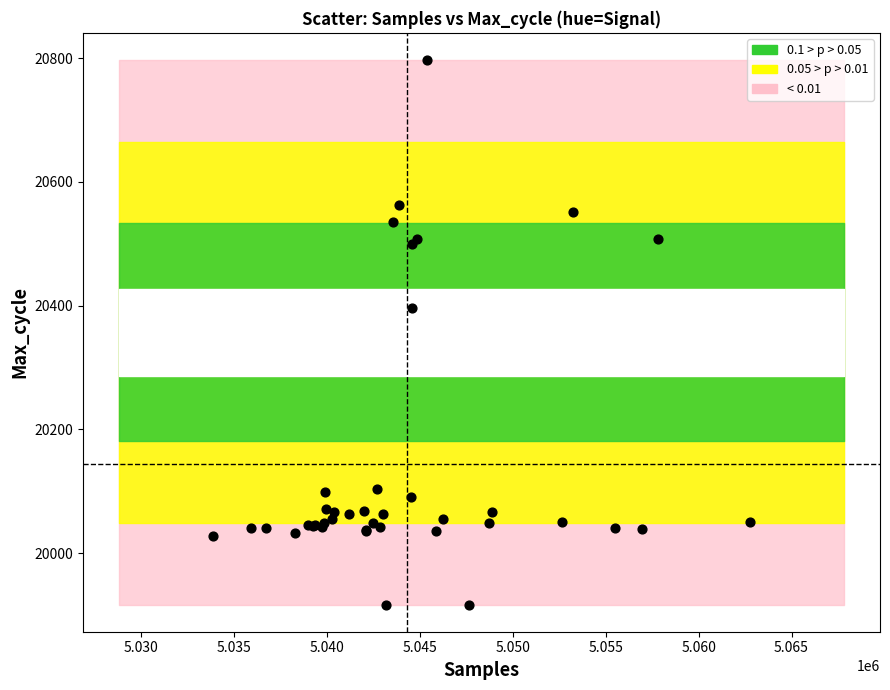

What Y value in the scatter plot is closest to 20357?

20397